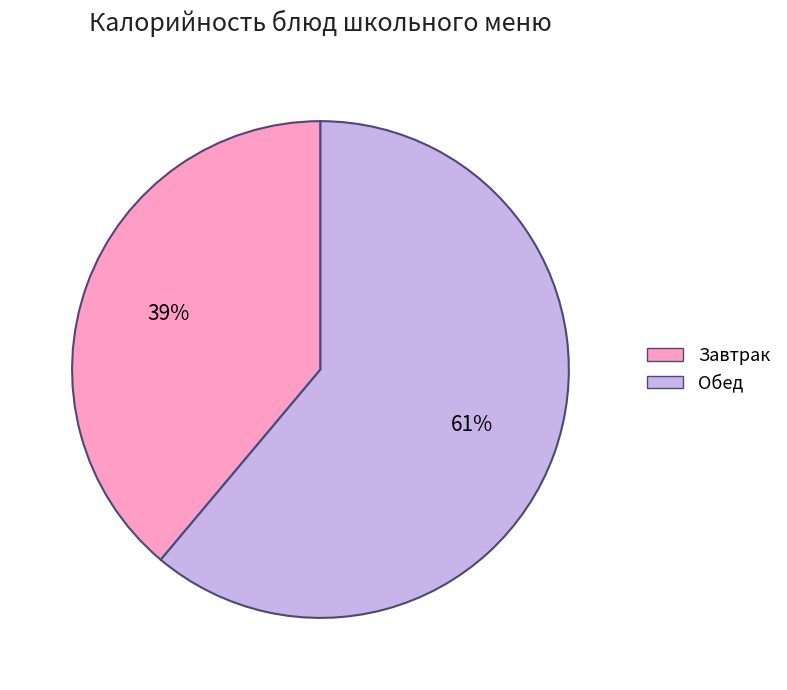

Does Обед represent more than half of the total?

Yes